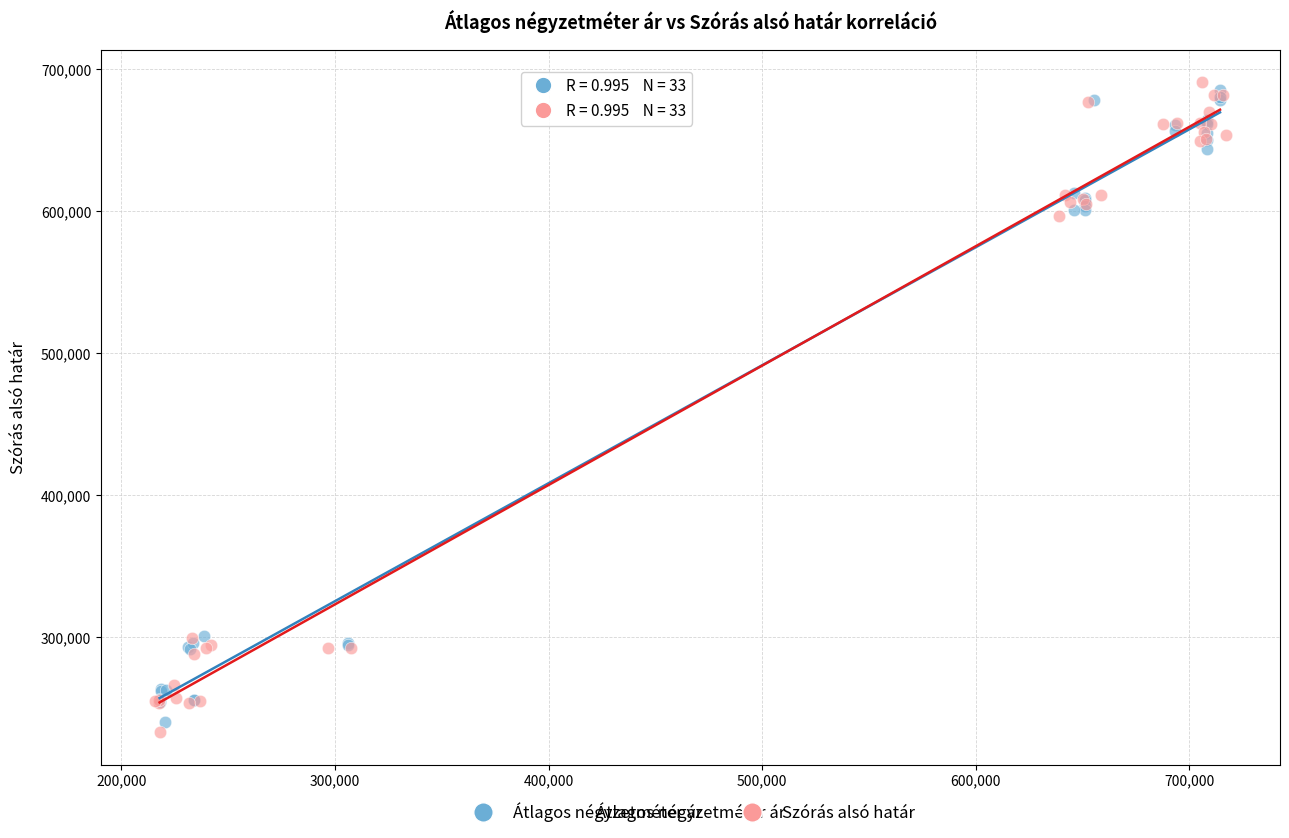

What are all the series names shown in the legend?

Átlagos négyzetméter ár, Szórás alsó határ